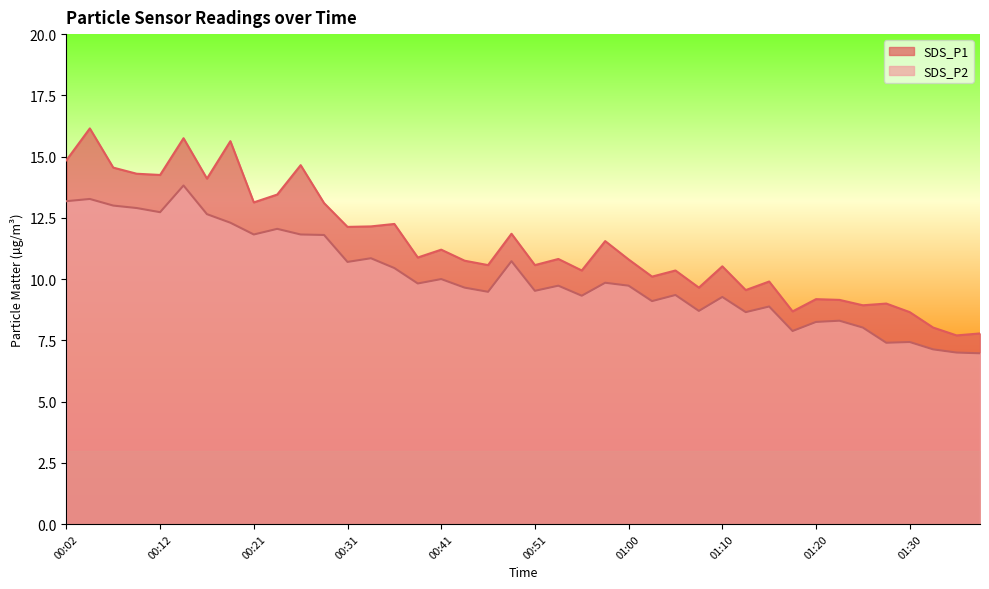

At which label does SDS_P1 reach its peak?

00:04